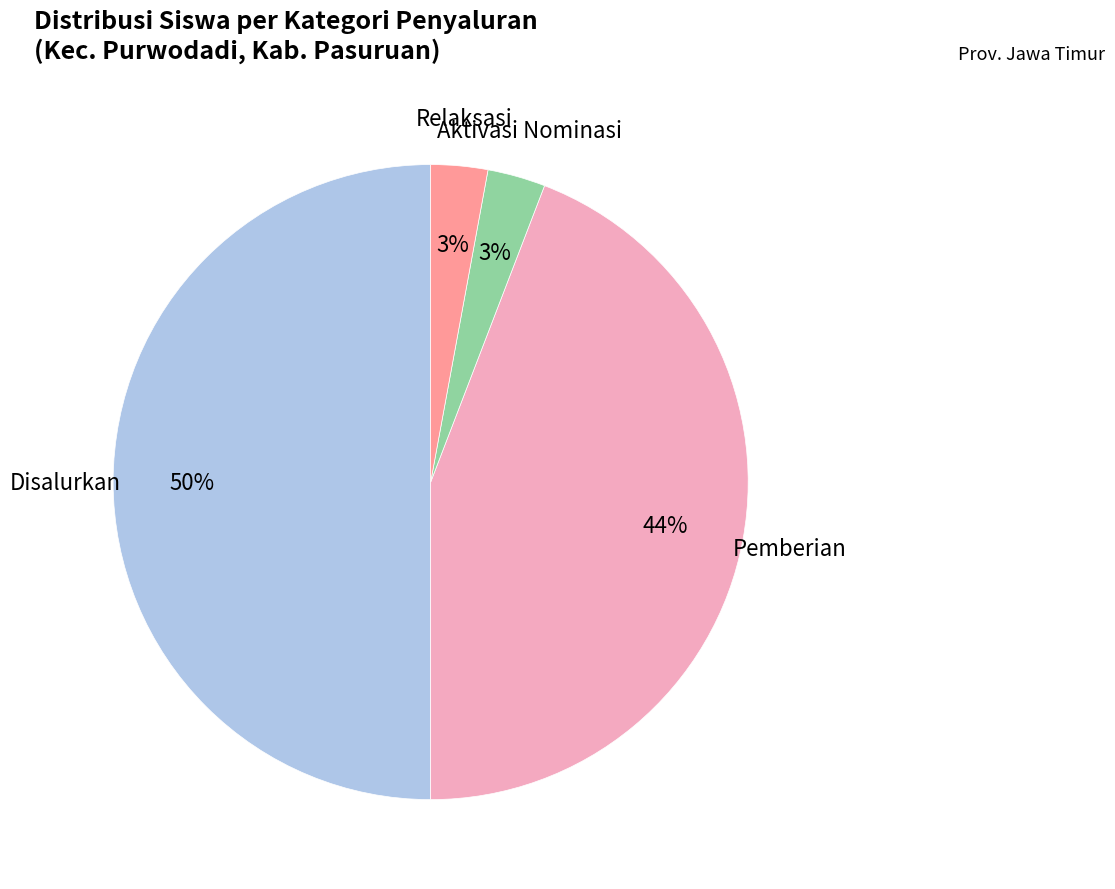

To the nearest percent, what is the difference between the largest and smallest slice percentages?

47%